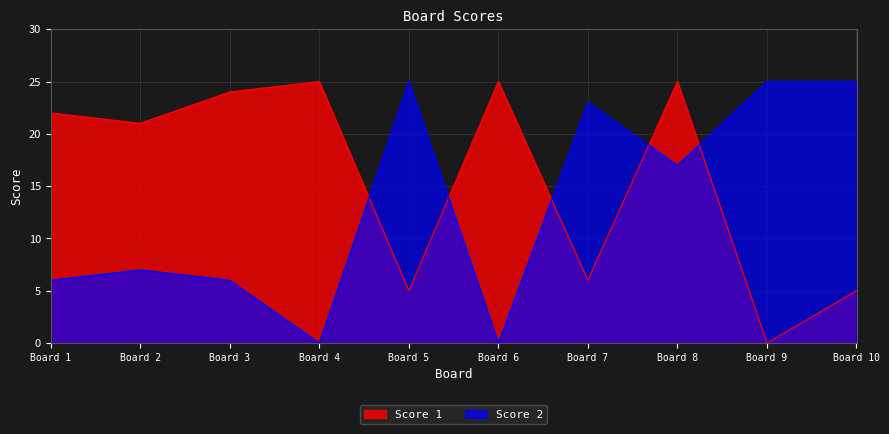

Which series ends up on top after the final intersection of Score 1 and Score 2?

Score 2